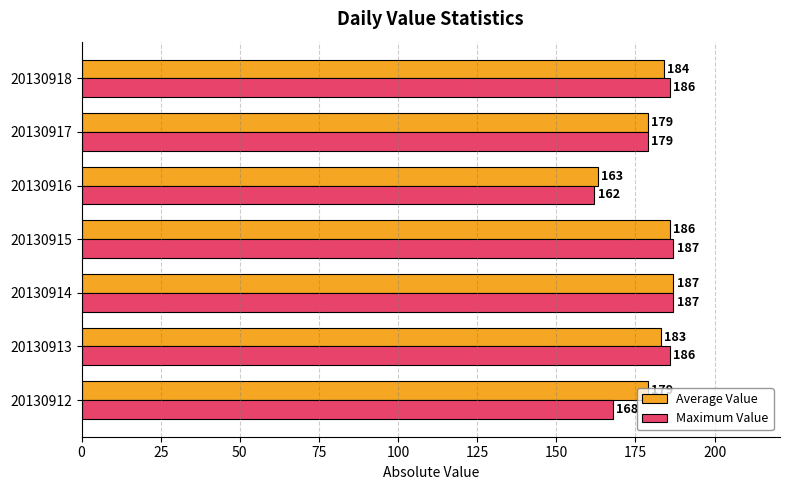

Which series changed the most between 20130915 and 20130918?

Average Value